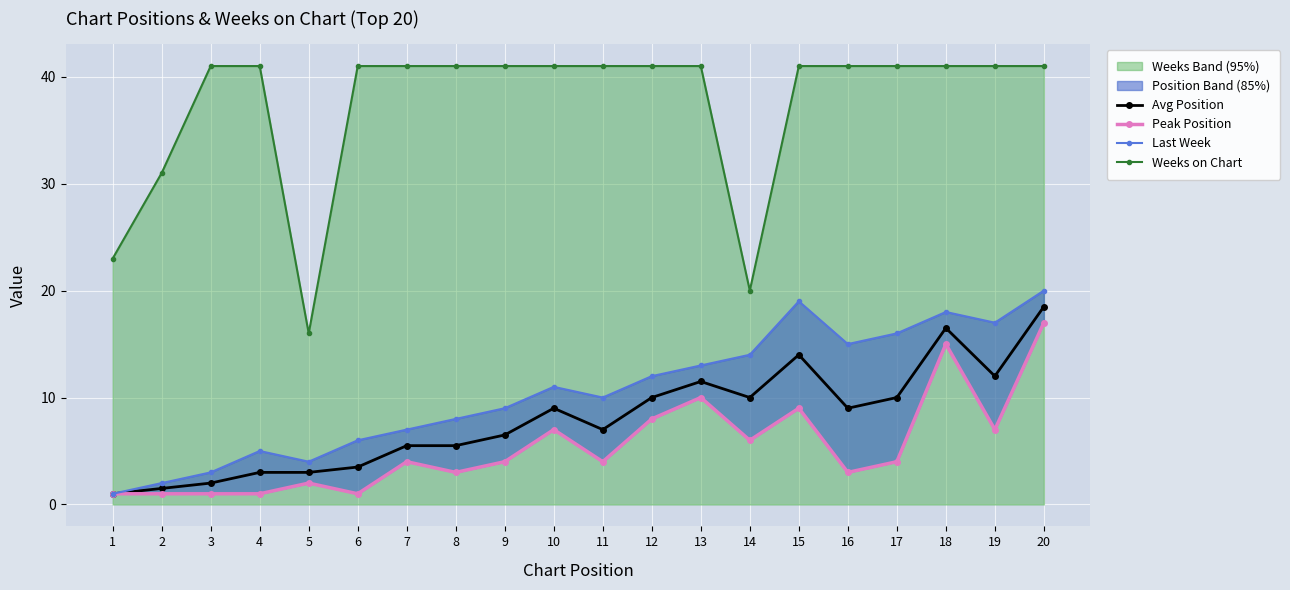

Is the value of Avg Position at 9 greater than the value of Weeks on Chart at 7?

No